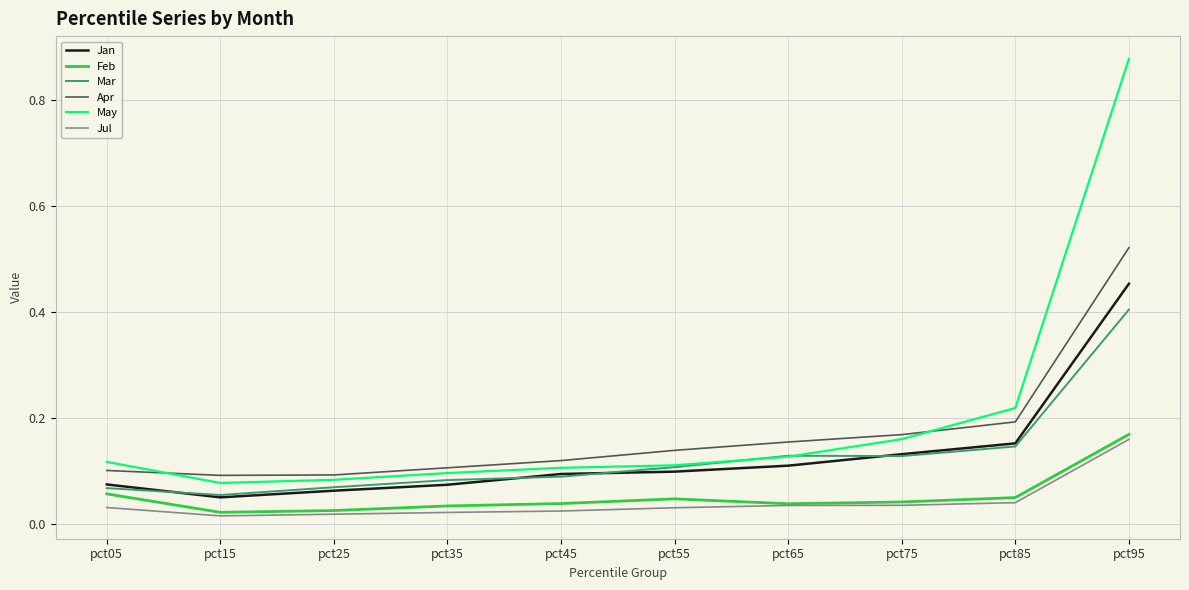

True or false: Apr and Jan intersect in this chart.

False